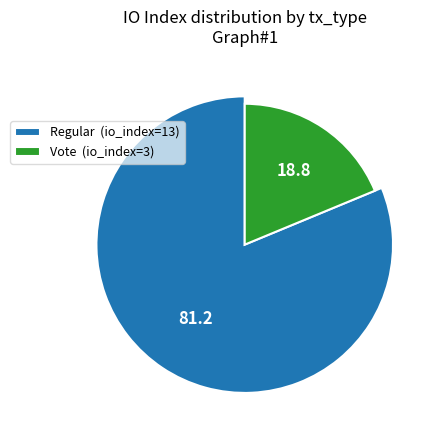

True or false: tx_type: Regular (io_index=13) accounts for 67% of the total.

False